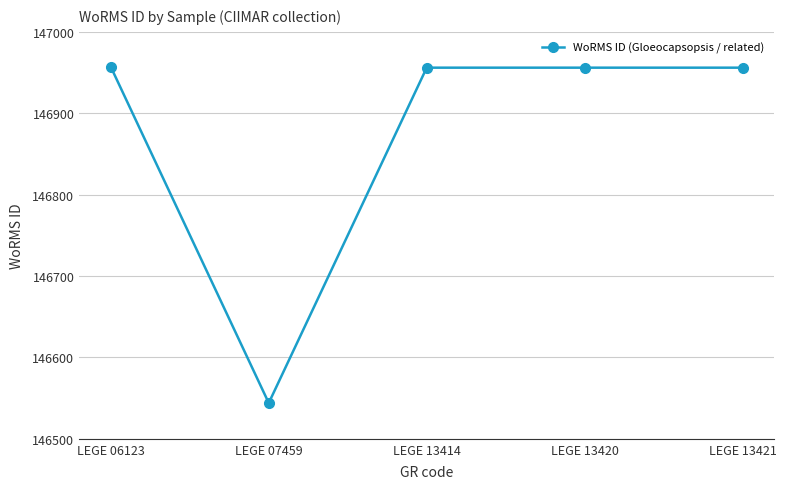

What is the sum of the values at LEGE 13421 and LEGE 06123?

293913